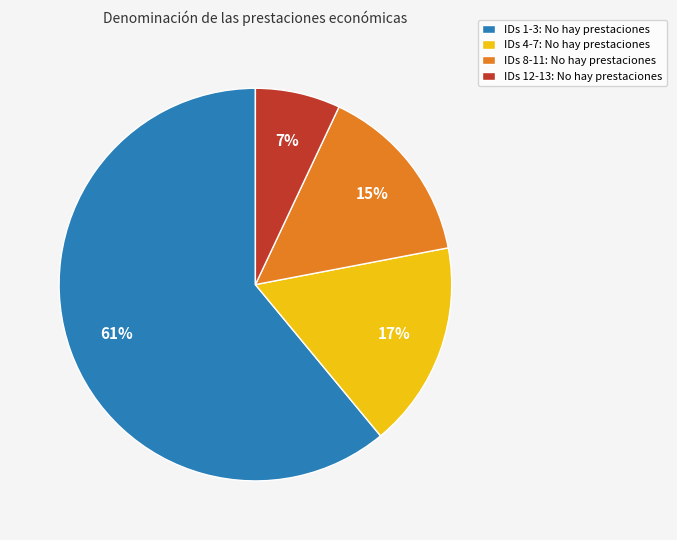

To the nearest percent, what is the difference between the largest and smallest slice percentages?

54%